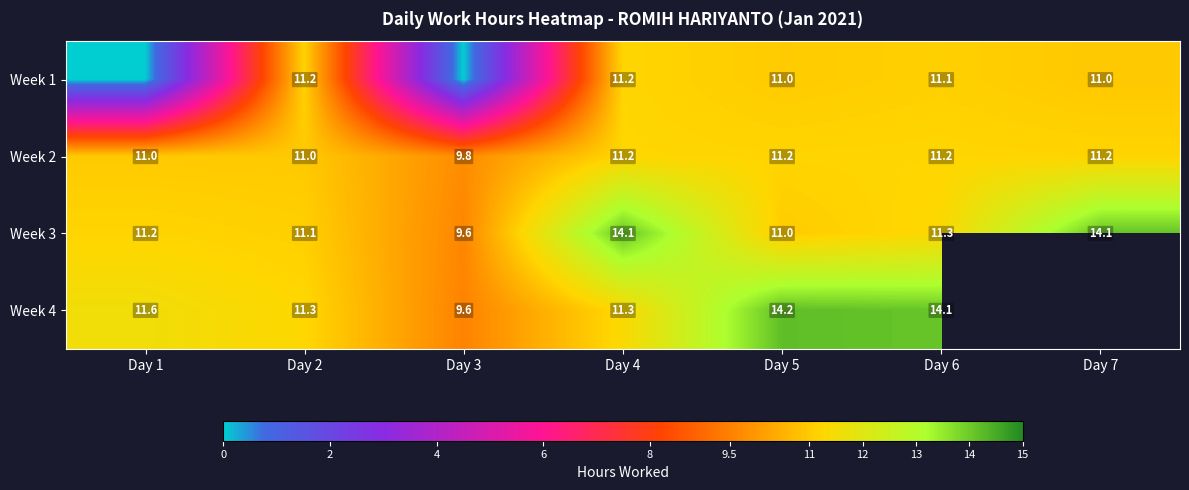

At which category is the sum across all series the highest?

Day 4